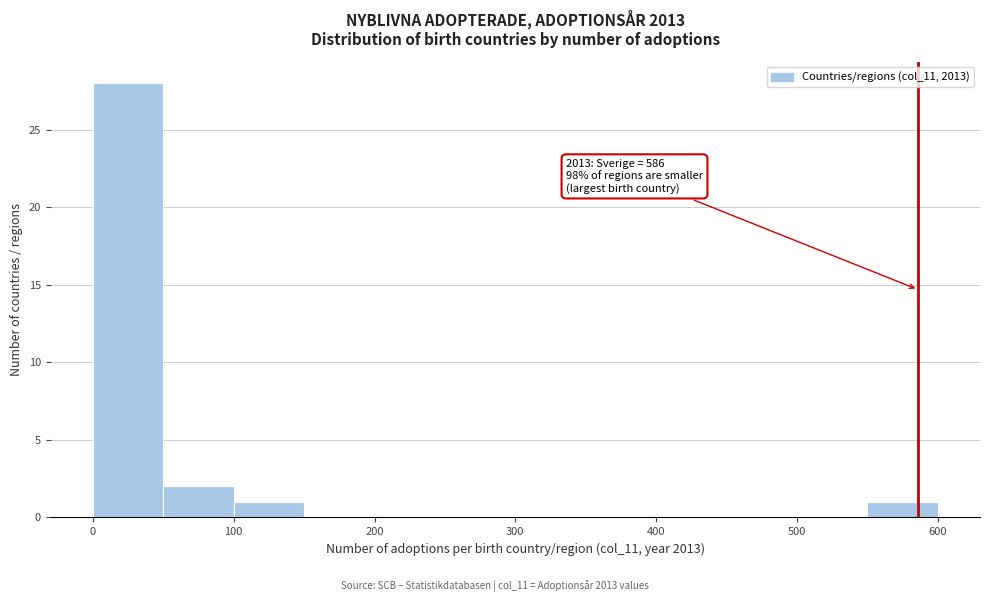

Which range on the x-axis has the tallest bar?

0 to 50